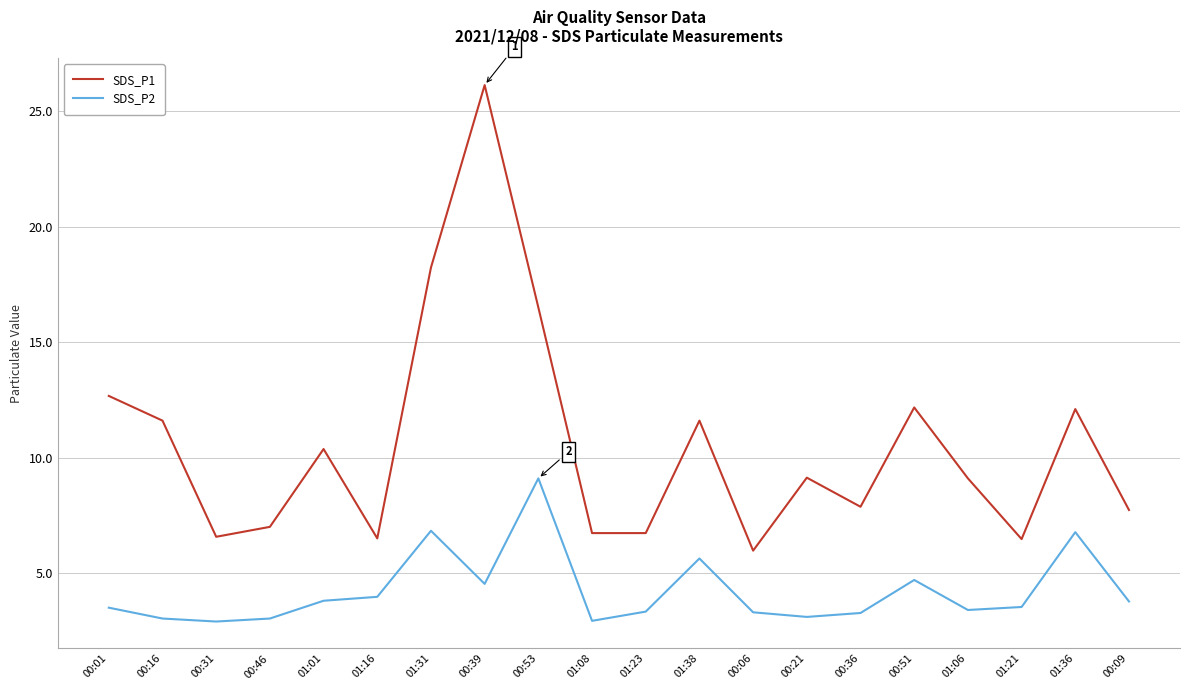

How many categories are shown in the chart?

20